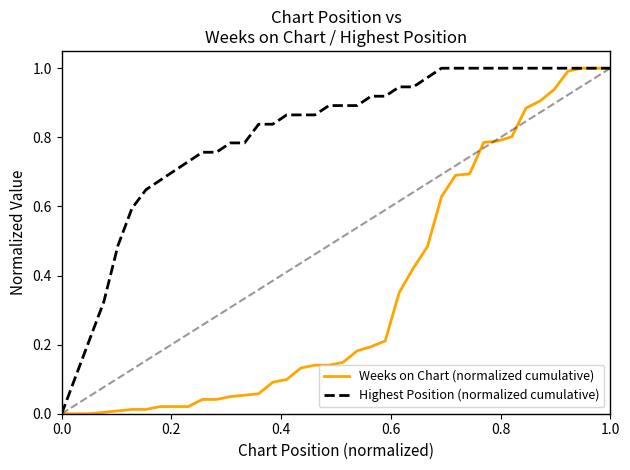

List the series in order of their overall mean, lowest first.

Weeks on Chart (normalized cumulative), Highest Position (normalized cumulative)